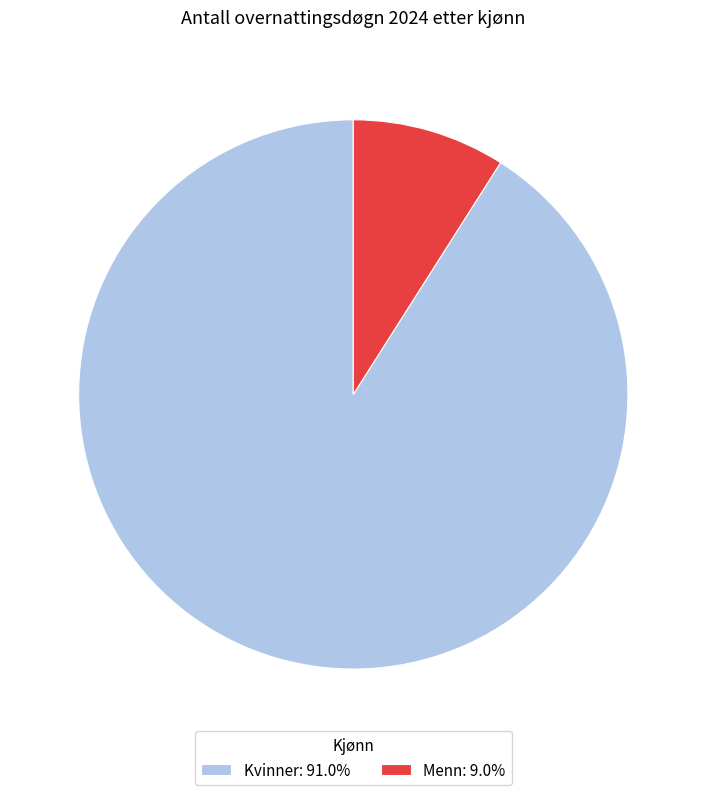

How many segments does this pie chart have?

2